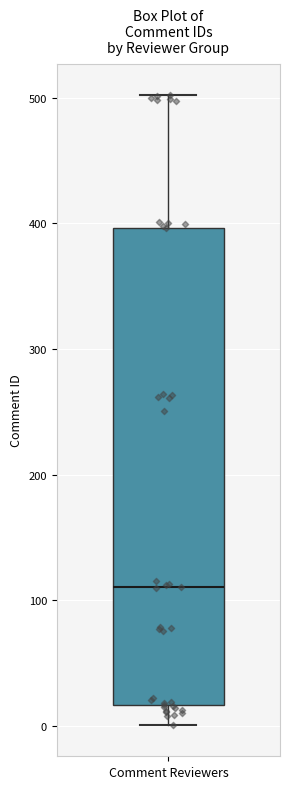

Transcribe this box plot: give where the median line is, the range the box spans, and where the two whiskers end, as read against the y-axis. The values are not printed on the chart, so give them approximately, as read against the axis.

median 110, box 20 to 400, whiskers 0 to 500